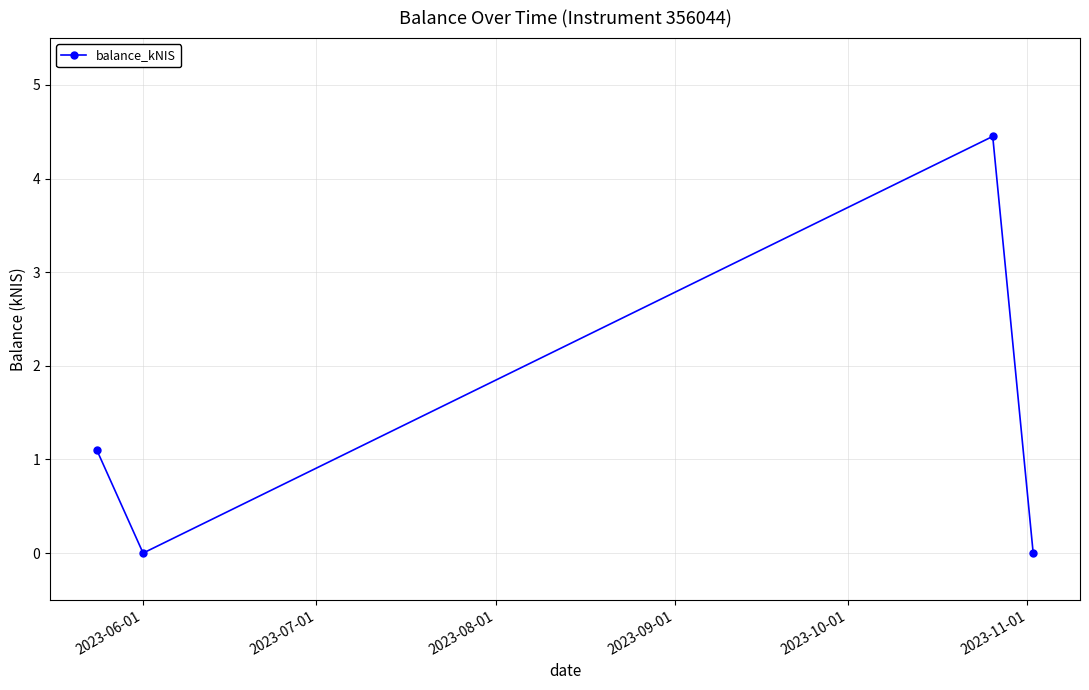

How many points are lower than both their immediate neighbors (excluding endpoints)?

1